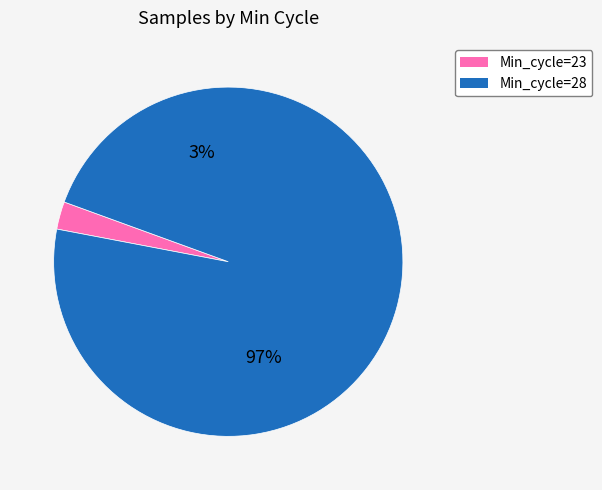

Is 13 the majority of the pie?

No